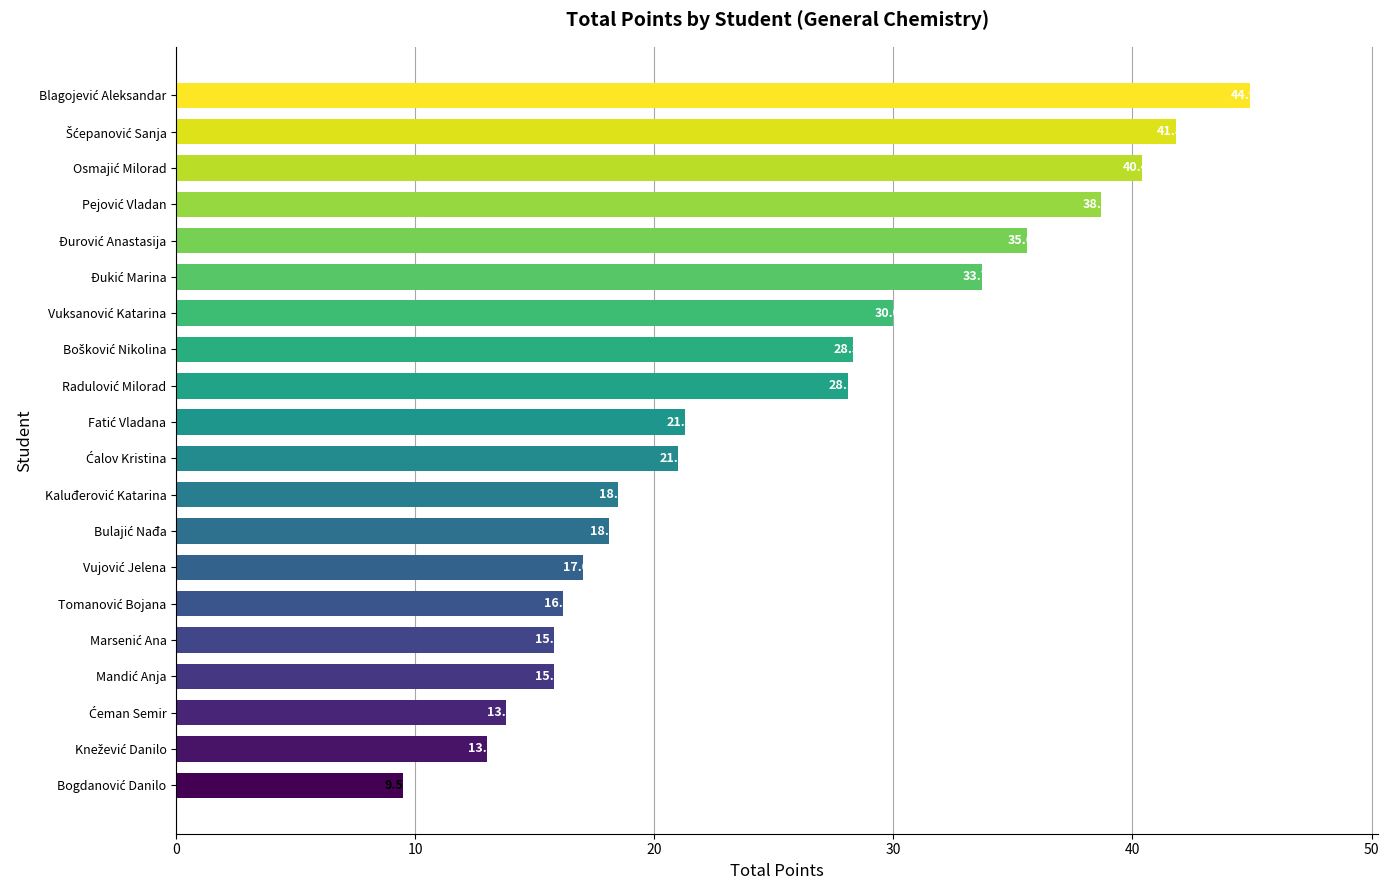

What is the average value?

25.1